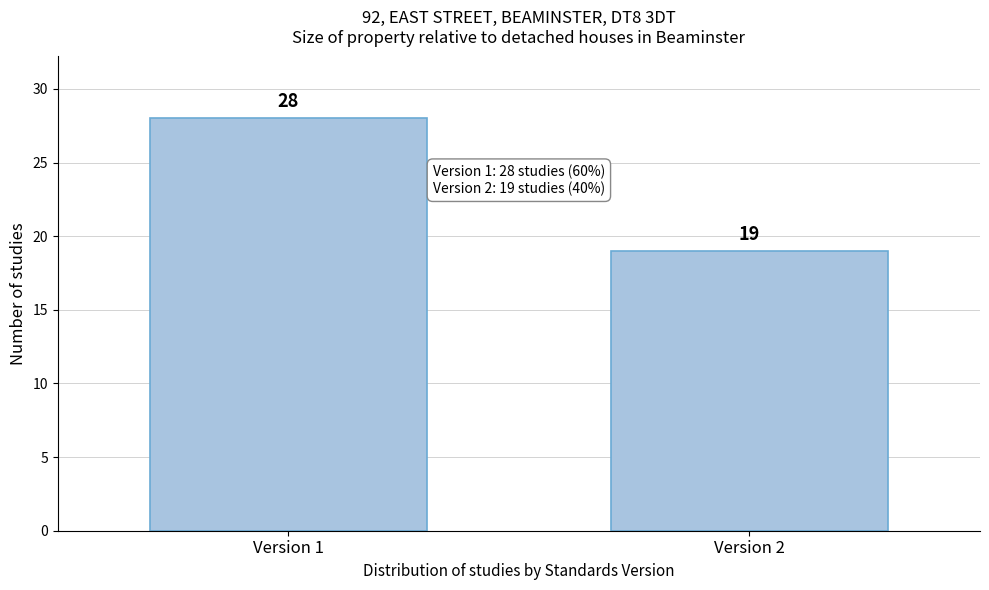

Reading left to right, extract all data points from this chart.

28	19